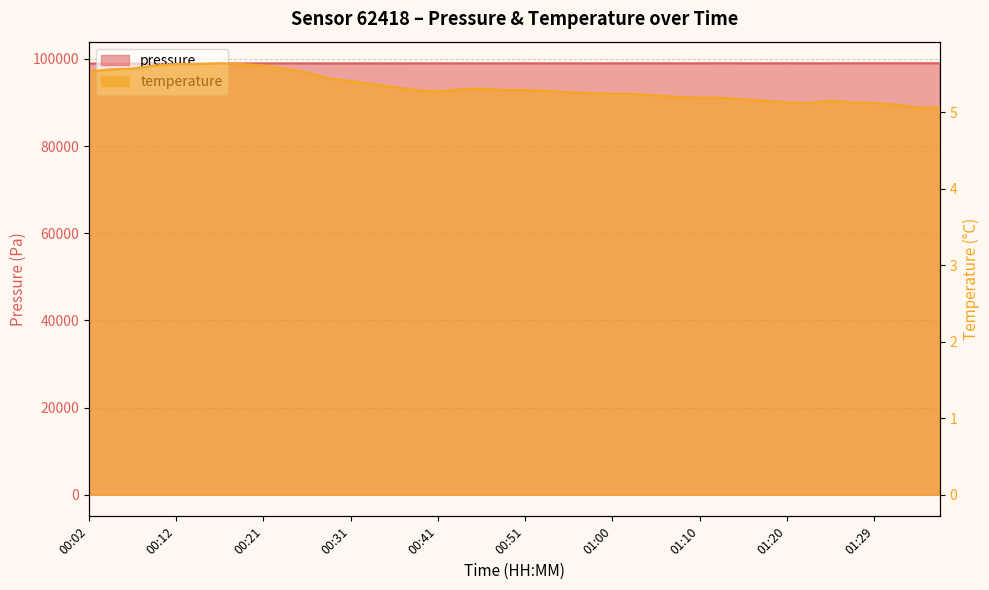

What is the greatest value displayed?

99012.1